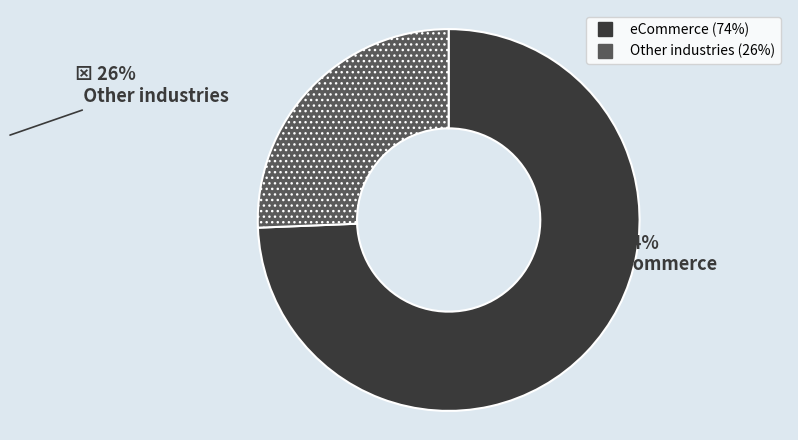

Does any single category account for the majority?

Yes